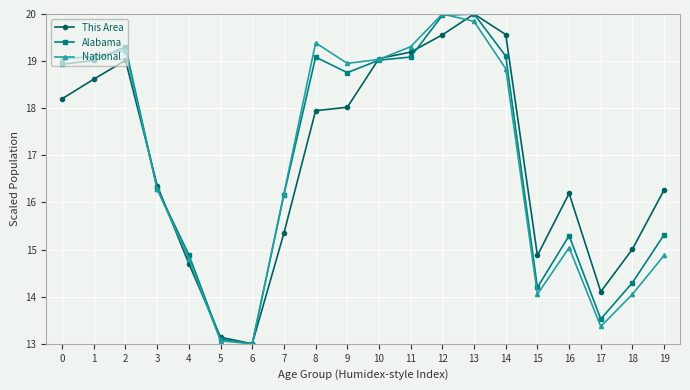

Which series changed the most between 6 and 12?

National